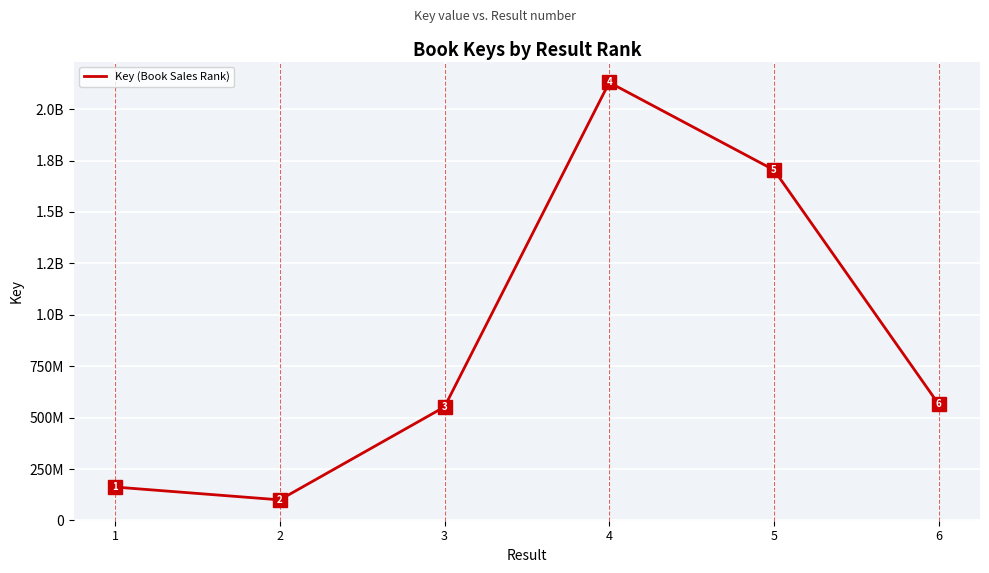

What is the value of the 1st point from the left?

162678634